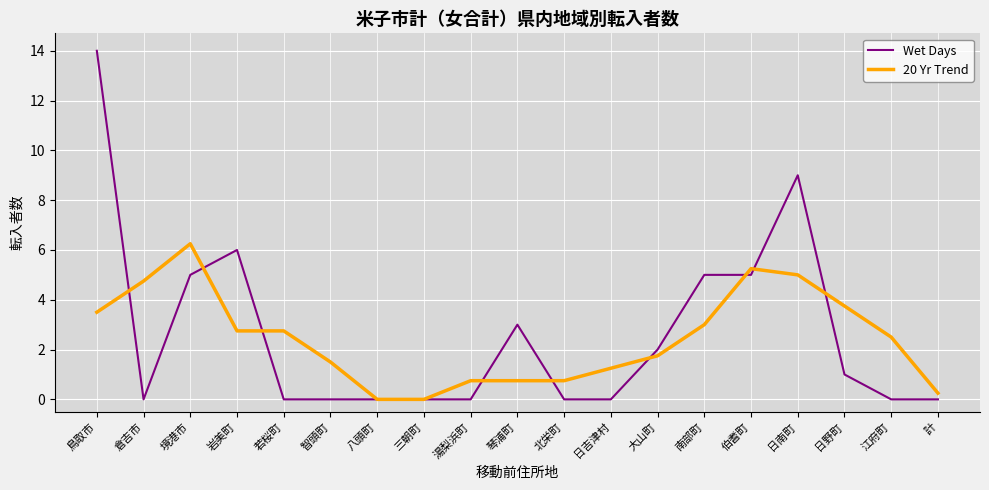

What position from the right is 智頭町?

14